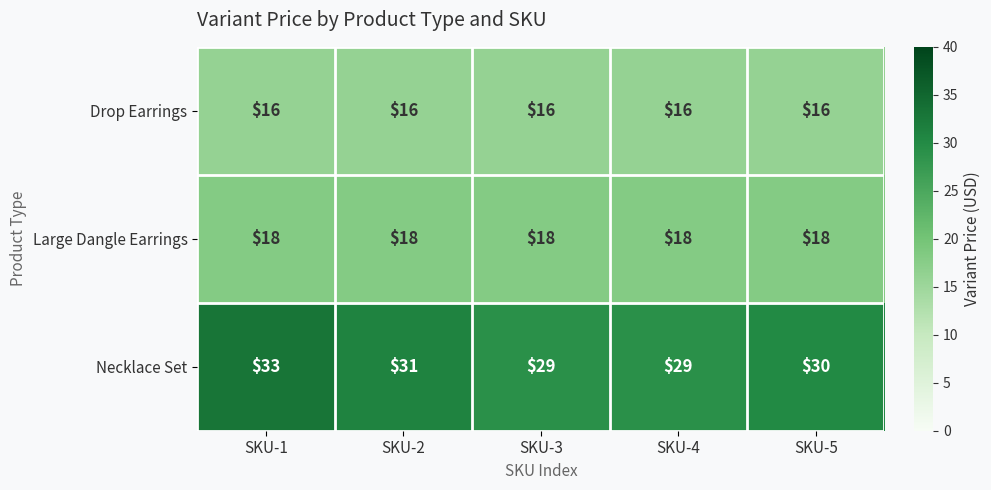

Which series has the largest total across all categories?

Necklace Set